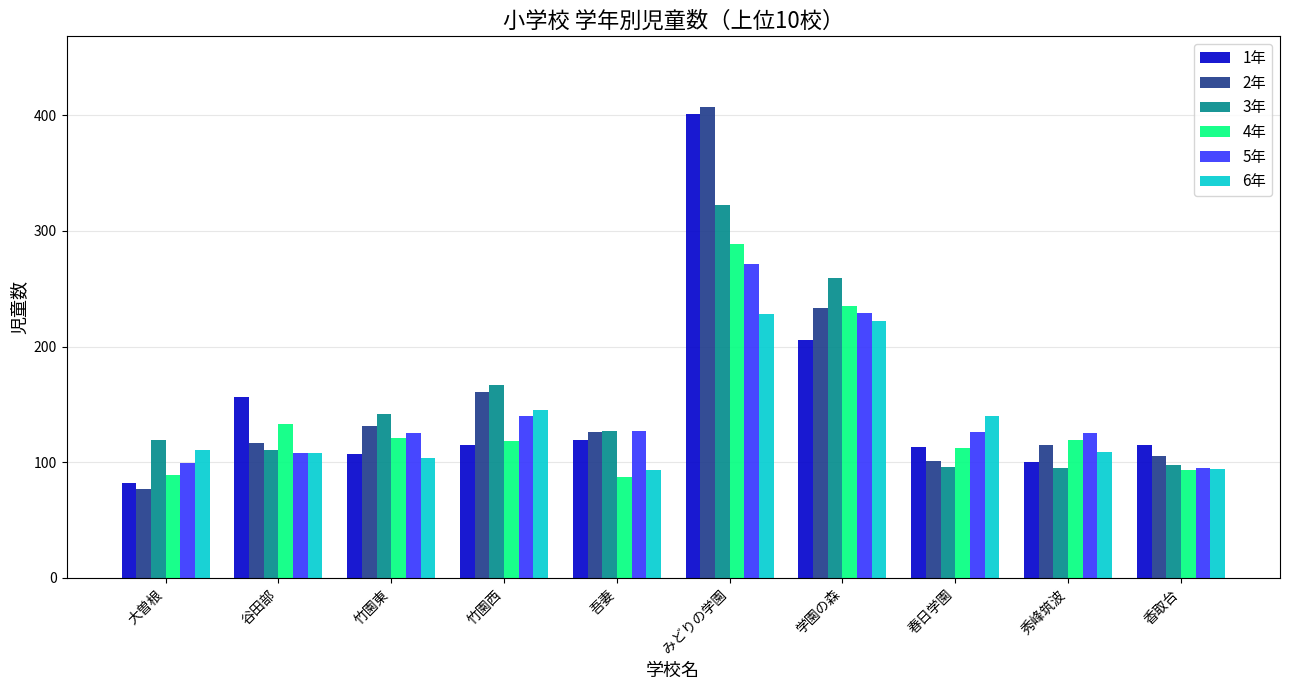

What is the difference between the maximum and minimum values in the 2年 series?

330